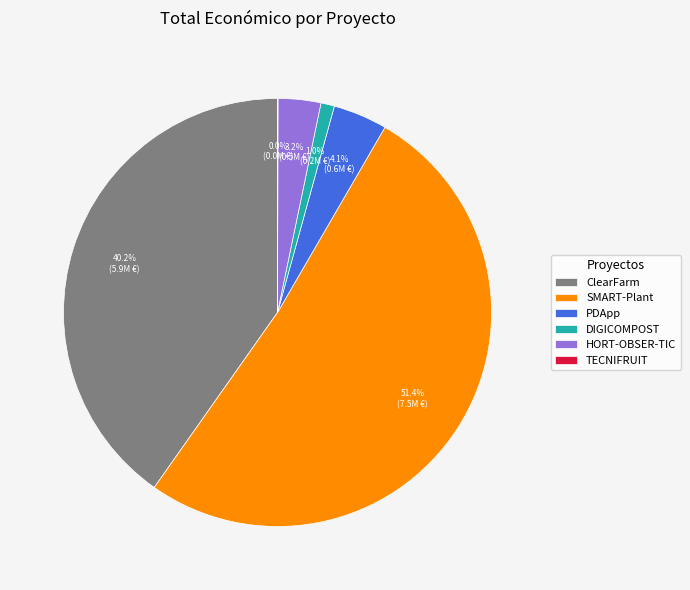

To the nearest percent, what is the average slice percentage?

17%